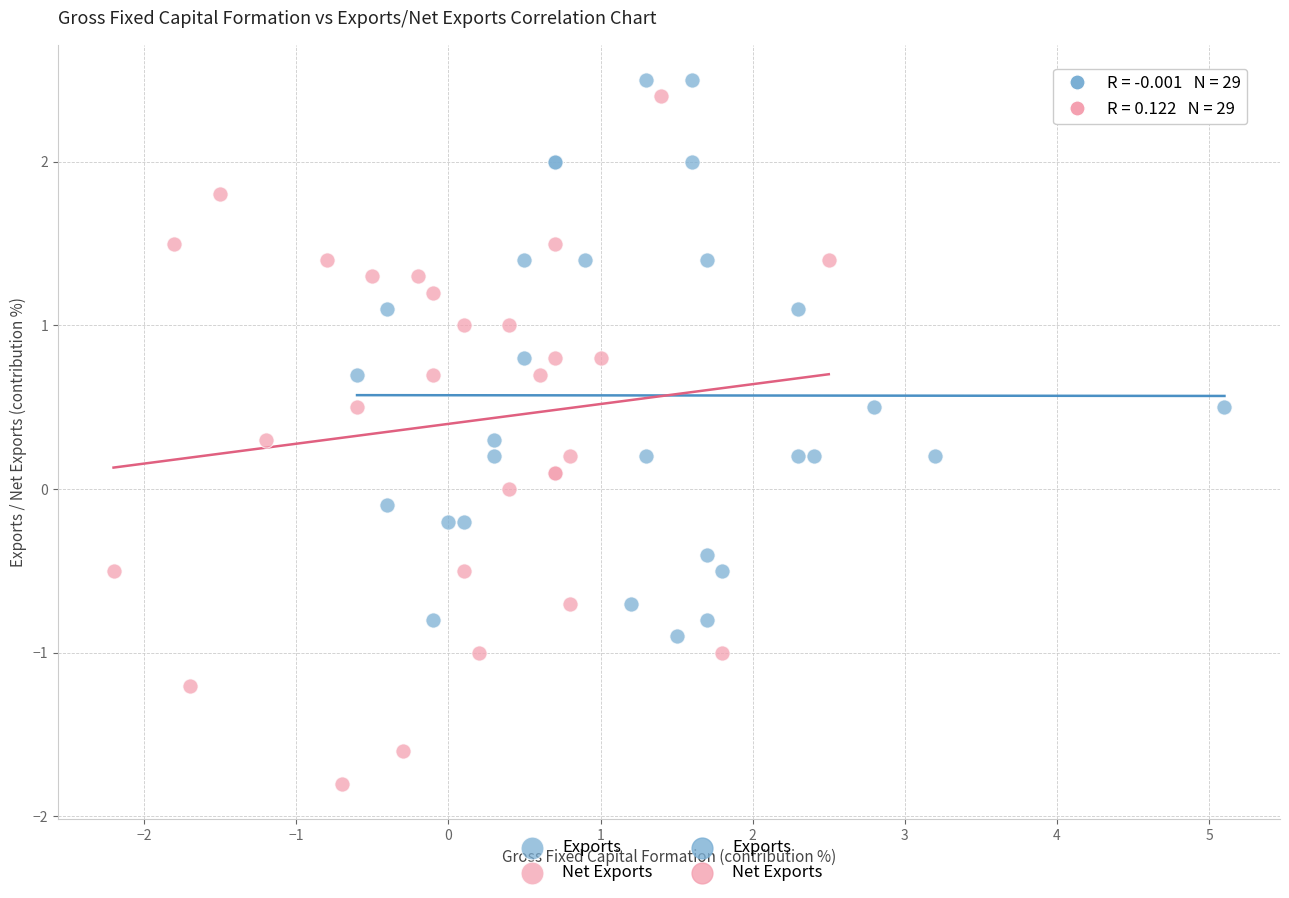

Which series contains the lowest Y value?

Net Exports